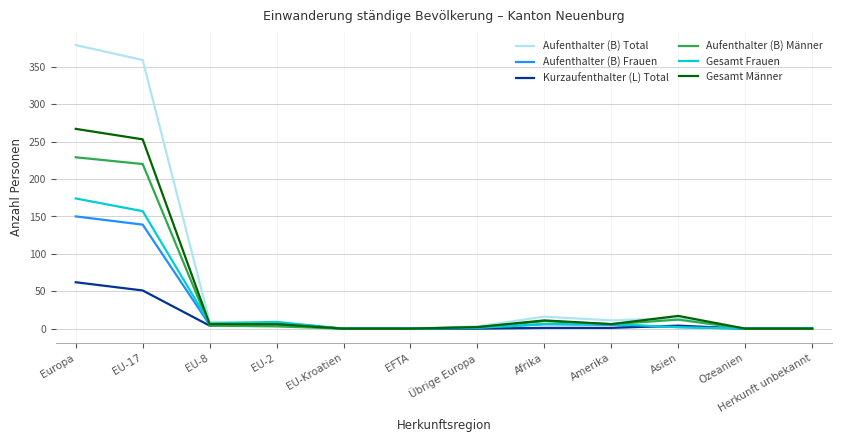

True or false: Aufenthalter (B) Männer has a value of 0 at EFTA.

True